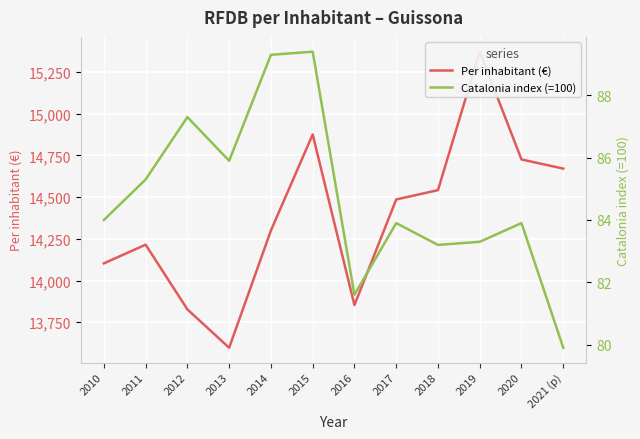

Which has a higher value, 2015 or 2011?

2015